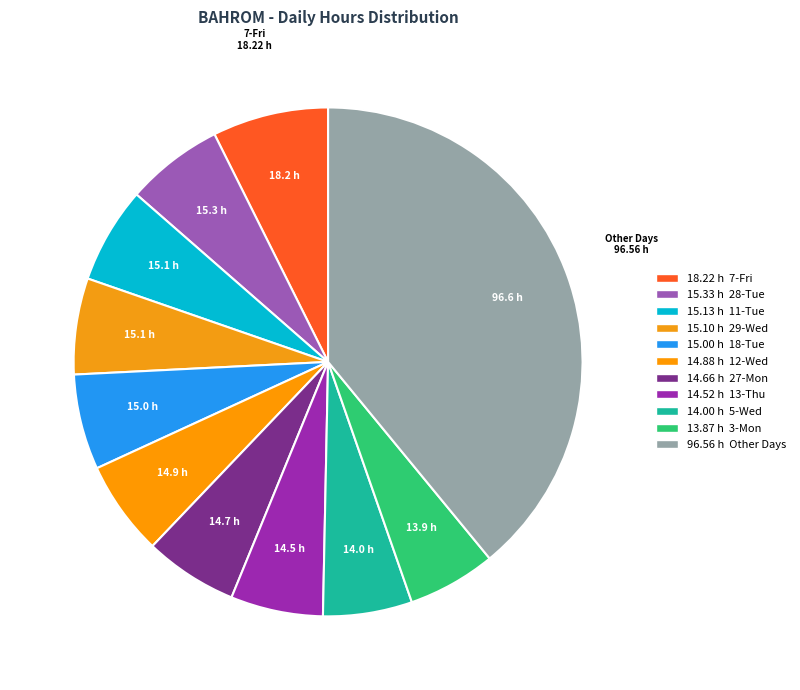

Count the number of slices in the pie.

11